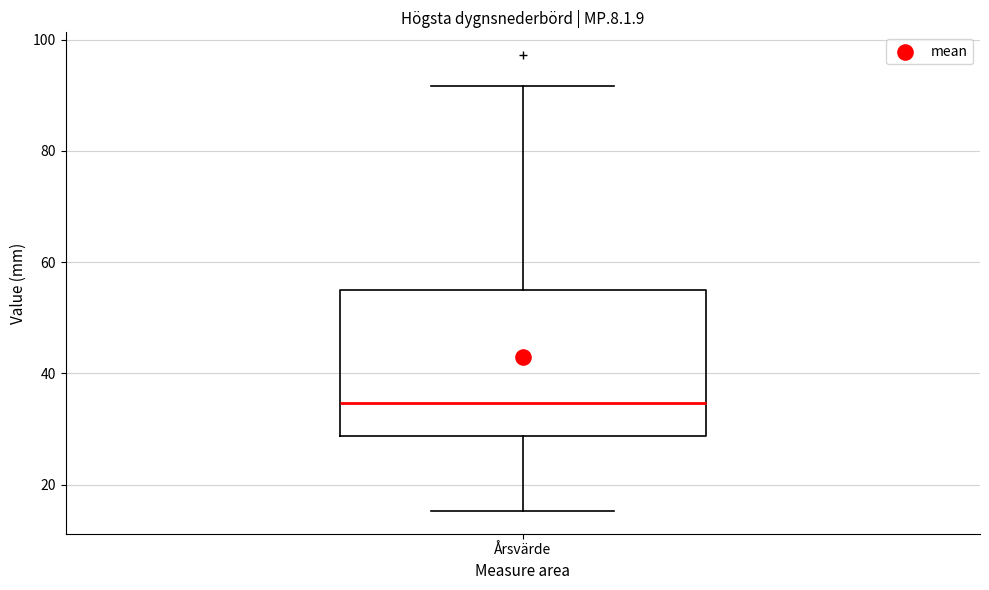

Transcribe this box plot: give where the median line is, the range the box spans, and where the two whiskers end, as read against the y-axis. The values are not printed on the chart, so give them approximately, as read against the axis.

median 34, box 28 to 56, whiskers 16 to 92